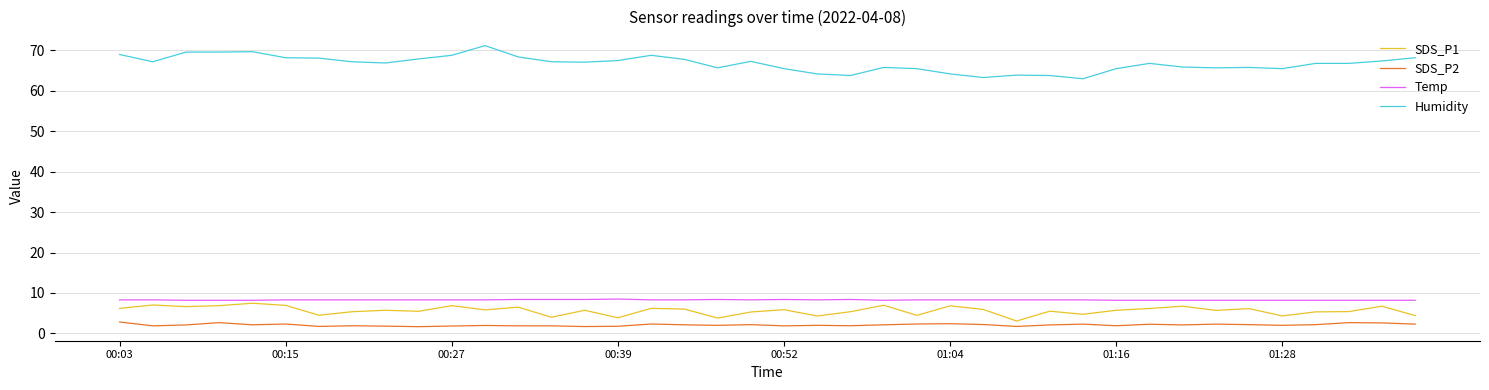

What is the difference between the second highest and minimum values in the SDS_P2 series?

1.0